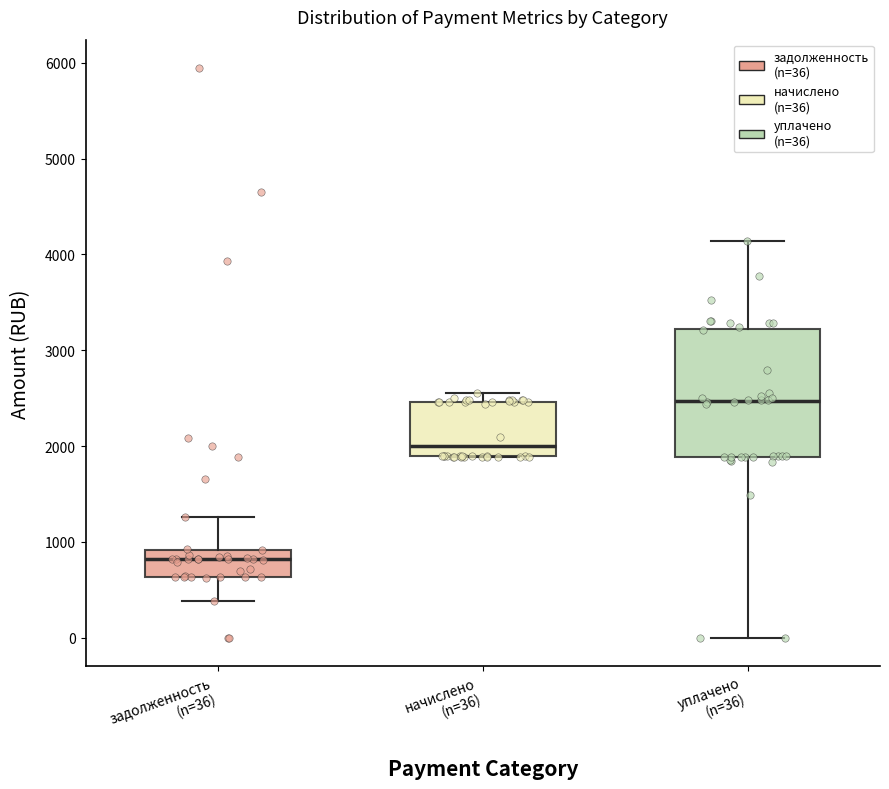

Which box's median line is the highest?

уплачено (n=36)